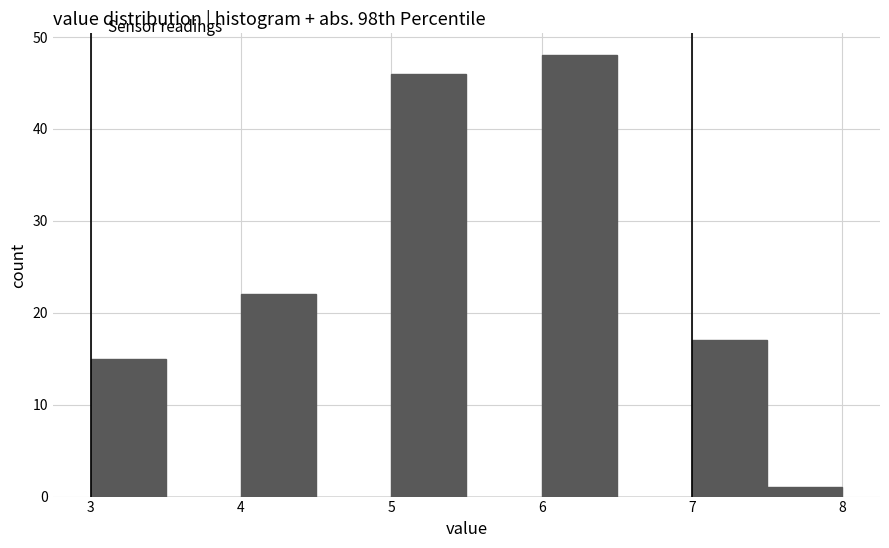

Which range on the x-axis has the tallest bar?

6.0 to 6.5